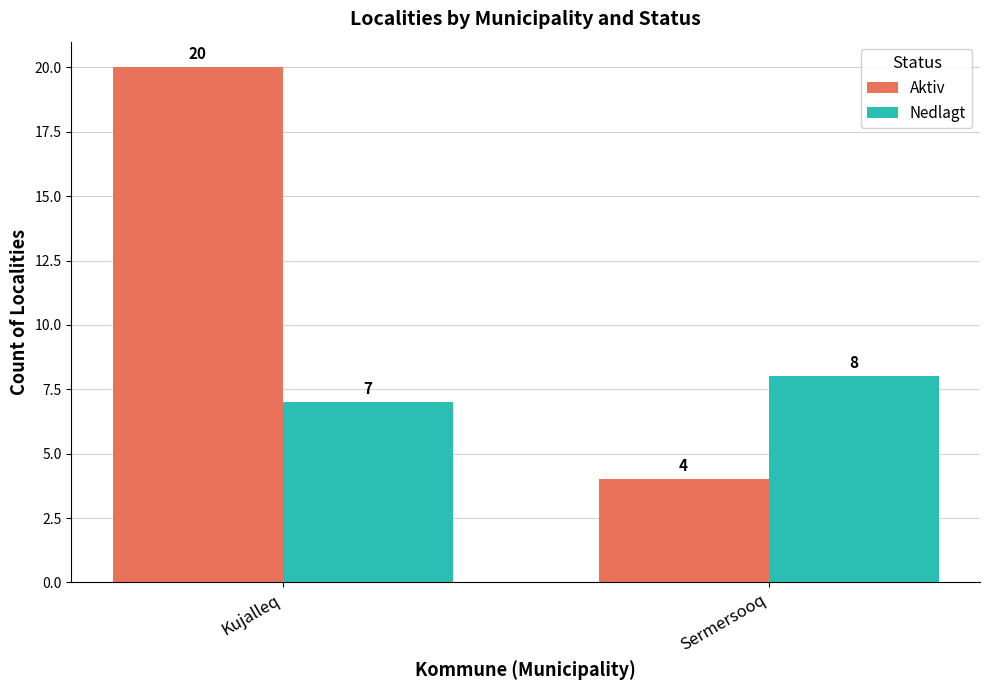

True or false: Aktiv has a value of 31 at Kujalleq.

False